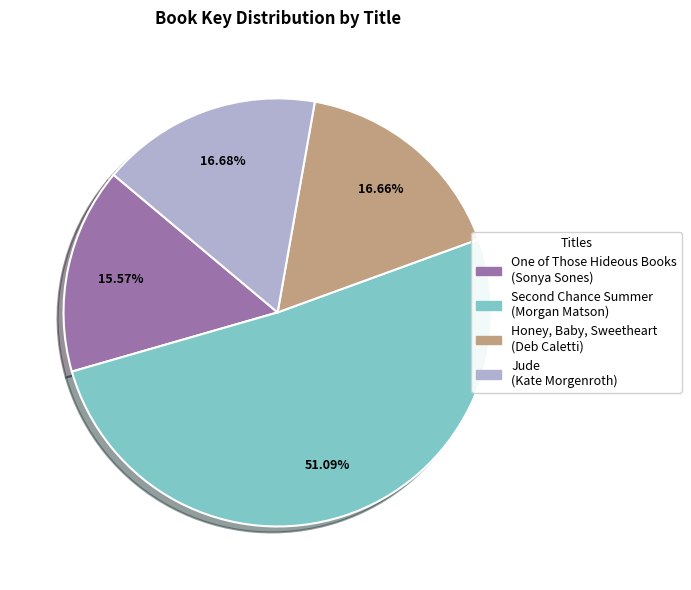

How many segments does this pie chart have?

4